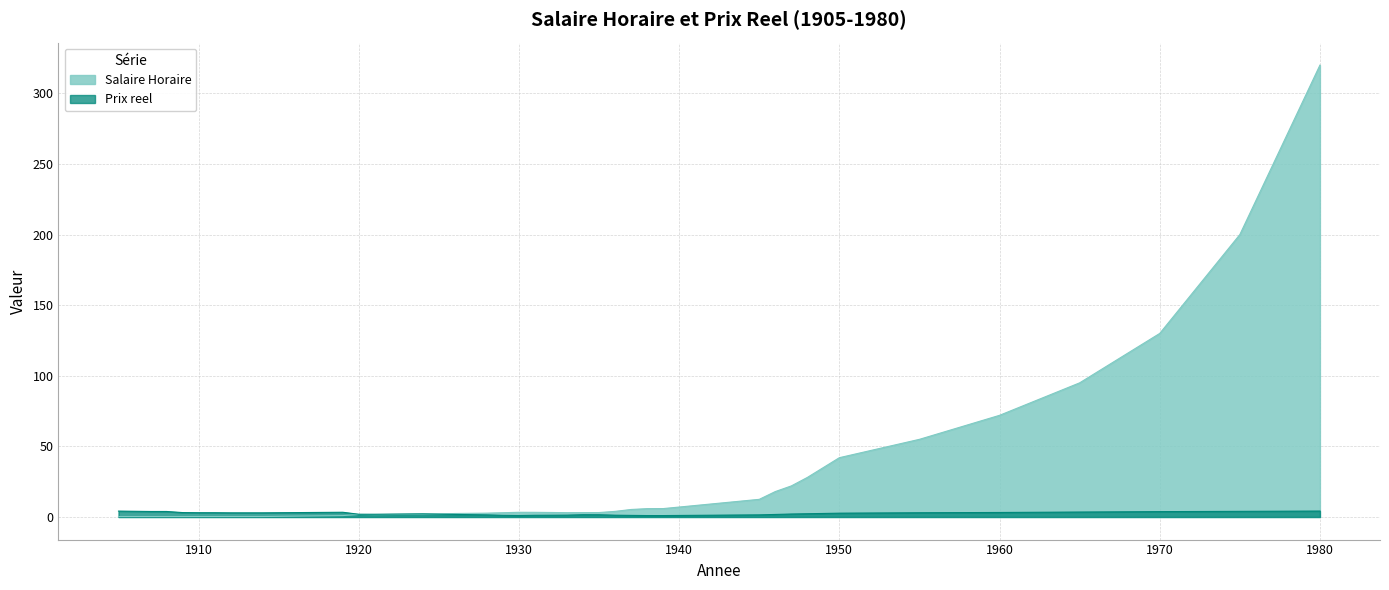

Reading right to left, list all the values displayed in this chart.

Salaire Horaire: 320.0	200.0	130.0	95.0	72.0	55.0	42.0	35.0	28.0	22.0	18.0	12.5	6.0	5.9	5.3	4.0	3.1	3.1	3.1	3.2	3.3	3.3	3.0	2.7	2.5	2.1	1.9	1.7	1.8	1.0	0.3	0.3	0.3	0.3	0.3	0.3	0.3	0.3	0.3	0.3
Prix reel: 4.2	4.0	3.8	3.5	3.2	3.0	2.7	2.5	2.3	2.1	1.8	1.5	1.0	1.0	1.1	1.3	1.6	1.6	1.3	1.3	1.2	1.1	1.2	1.5	1.8	2.0	2.2	1.9	1.9	3.4	2.9	2.9	2.9	3.0	3.0	3.1	3.9	3.9	4.0	4.2